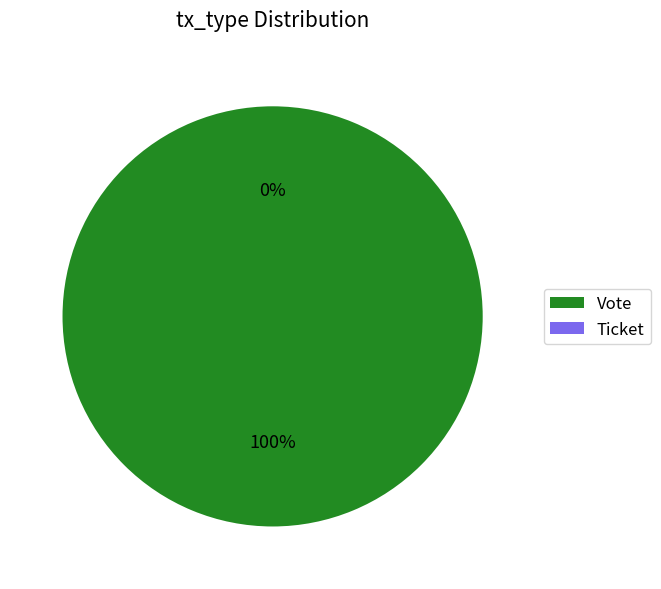

Count the number of slices in the pie.

2